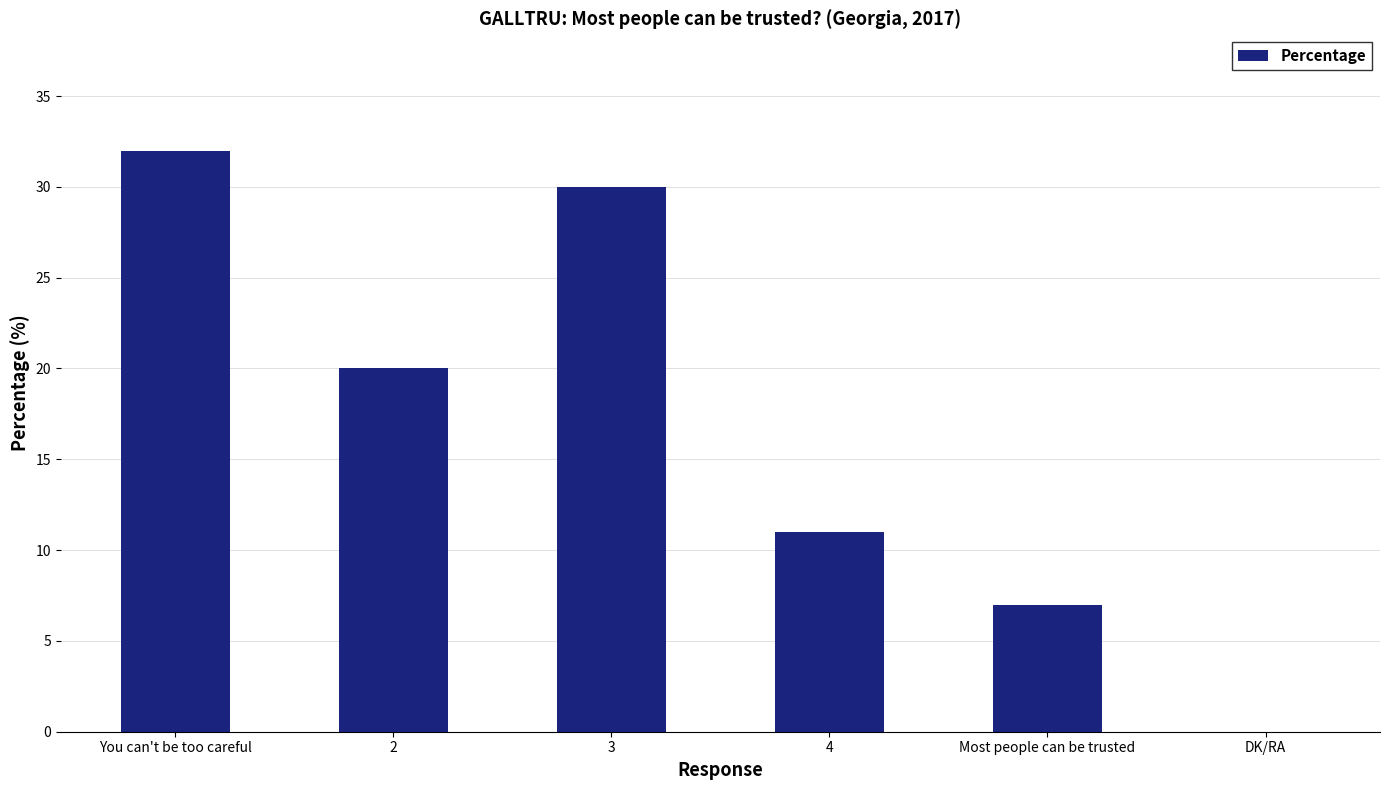

Reading right to left, transcribe all the data shown in this chart.

0	7	11	30	20	32